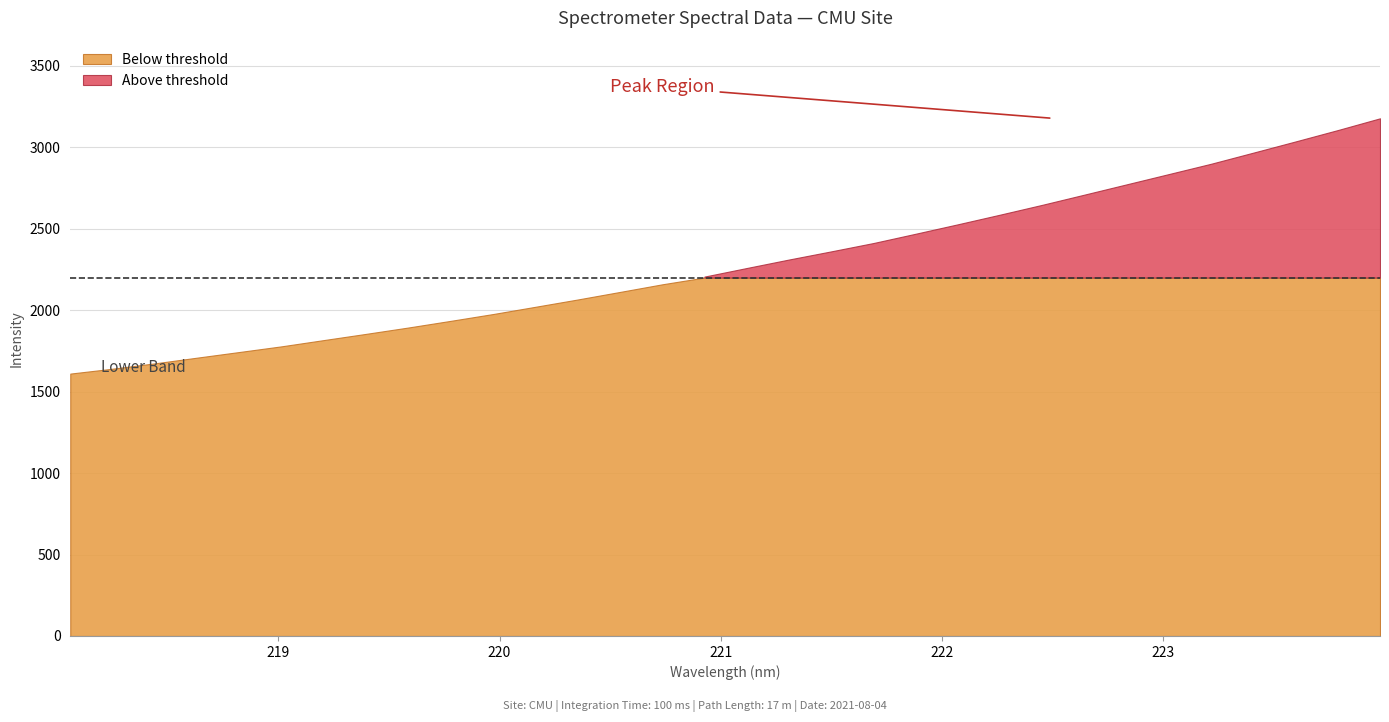

What is the average value?

2289.4